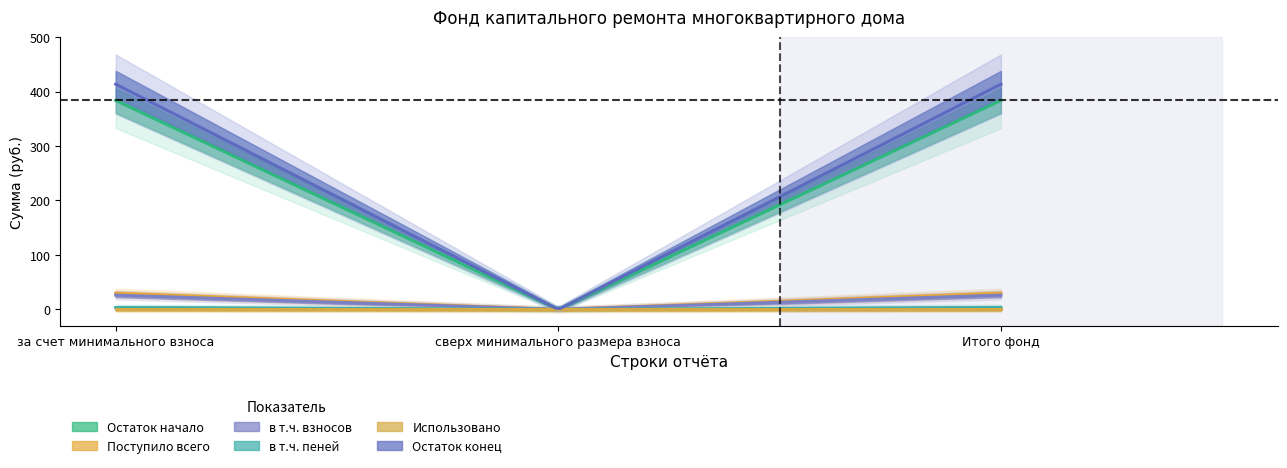

At which category is the sum across all series the highest?

за счет минимального взноса